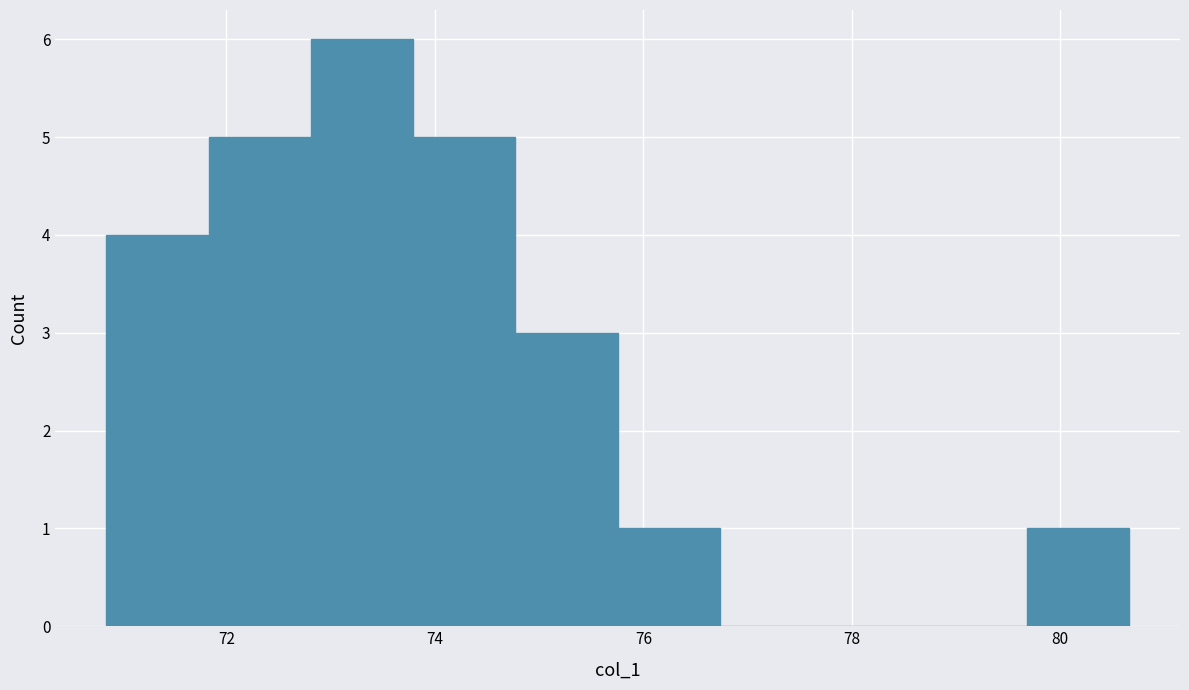

Reading left to right, transcribe this chart: for each bar, give the range it covers on the x-axis and its height. Neither the bar edges nor the heights are printed on the chart, so give them approximately, as read against the axes.

70.8 to 71.8: 4
71.8 to 72.8: 5
72.8 to 73.8: 6
73.8 to 74.8: 5
74.8 to 75.8: 3
75.8 to 76.8: 1
76.8 to 77.8: 0
77.8 to 78.6: 0
78.6 to 79.6: 0
79.6 to 80.6: 1